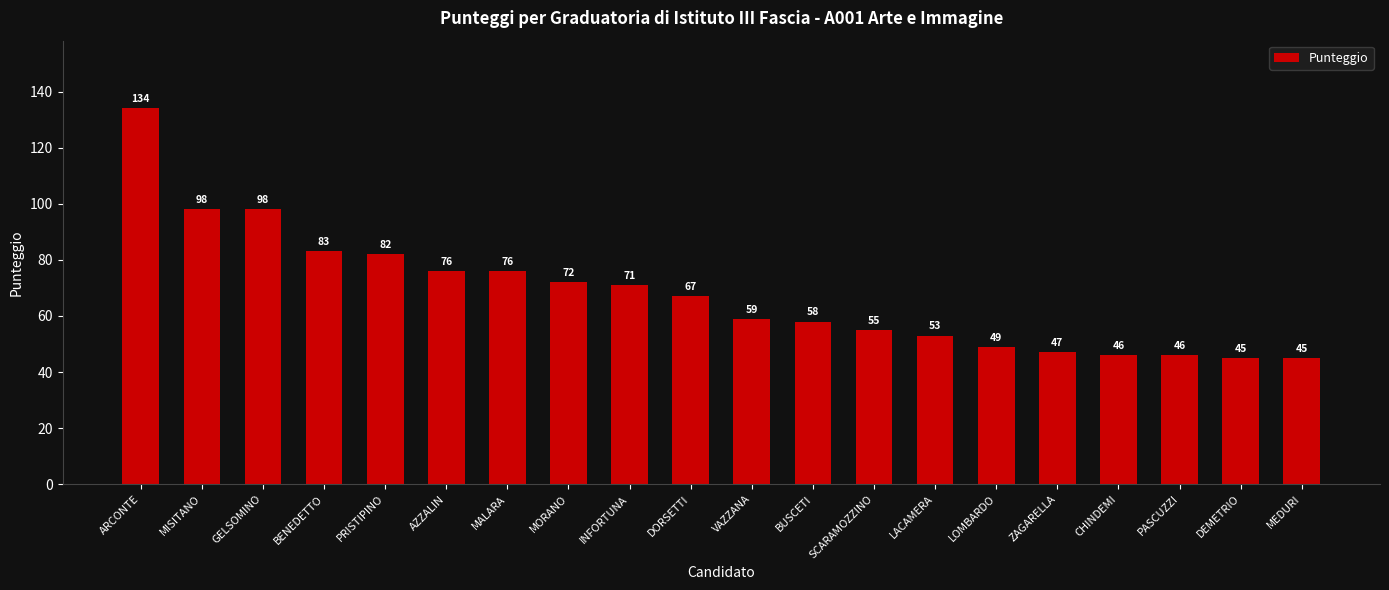

At which label does the data first exceed 67?

ARCONTE